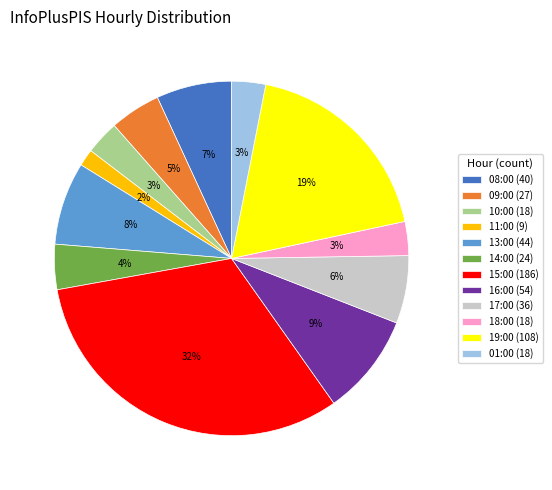

Do 17:00 and 19:00 together represent more than half of the pie?

No